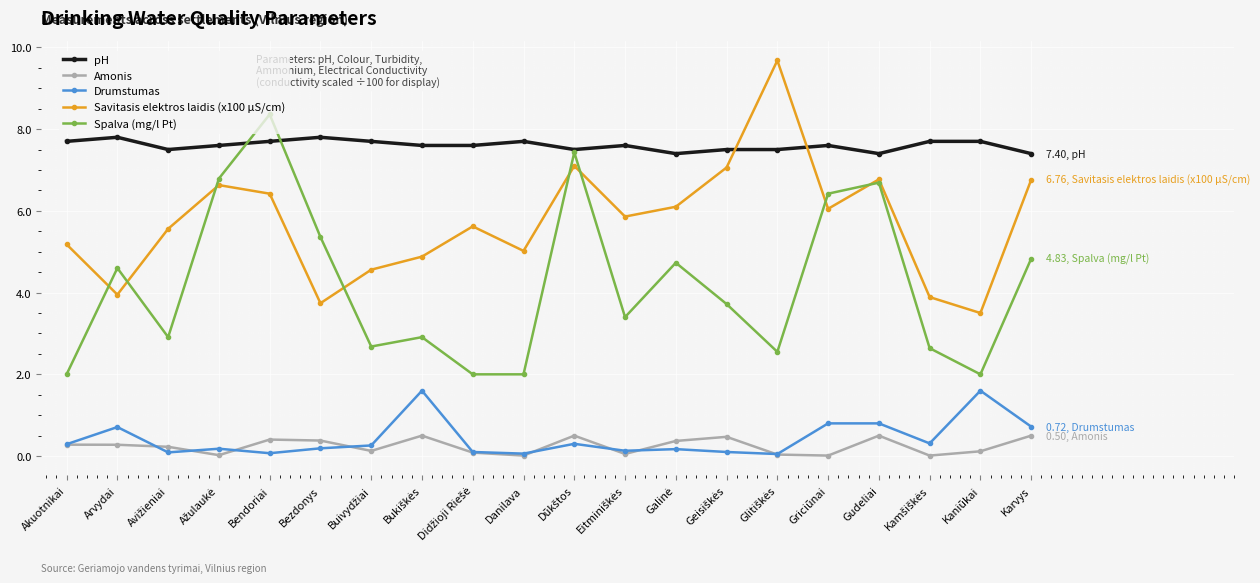

True or false: Amonis has more than 1 points higher than both neighbors.

True